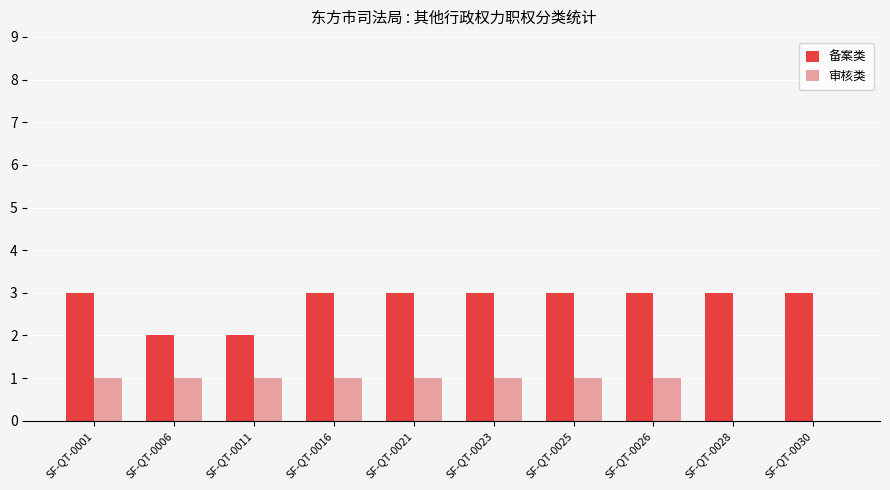

Reading right to left, list all the values displayed in this chart.

备案类: SF-QT-0030=3	SF-QT-0028=3	SF-QT-0026=3	SF-QT-0025=3	SF-QT-0023=3	SF-QT-0021=3	SF-QT-0016=3	SF-QT-0011=2	SF-QT-0006=2	SF-QT-0001=3
审核类: SF-QT-0030=0	SF-QT-0028=0	SF-QT-0026=1	SF-QT-0025=1	SF-QT-0023=1	SF-QT-0021=1	SF-QT-0016=1	SF-QT-0011=1	SF-QT-0006=1	SF-QT-0001=1